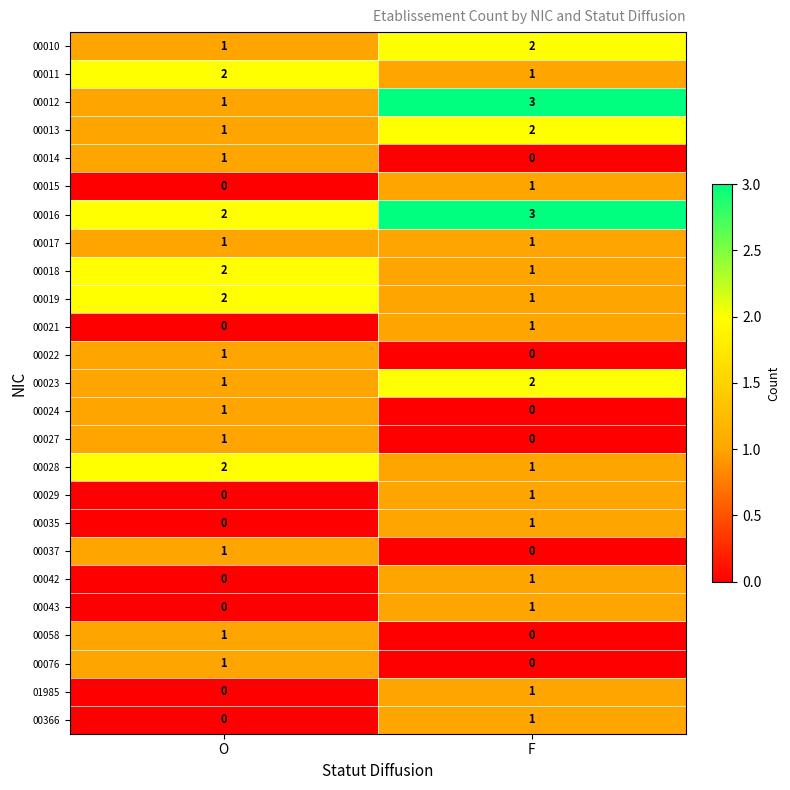

What is the sum of the 00028 values at O and F?

3